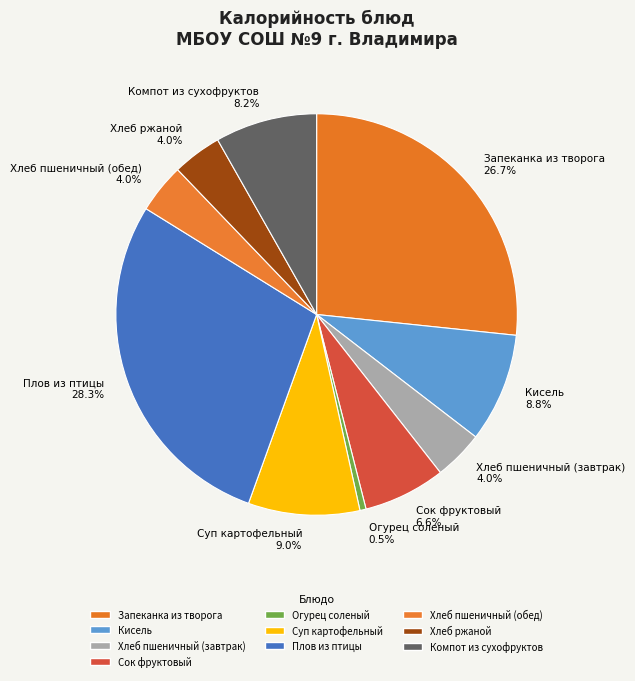

How many segments does this pie chart have?

10